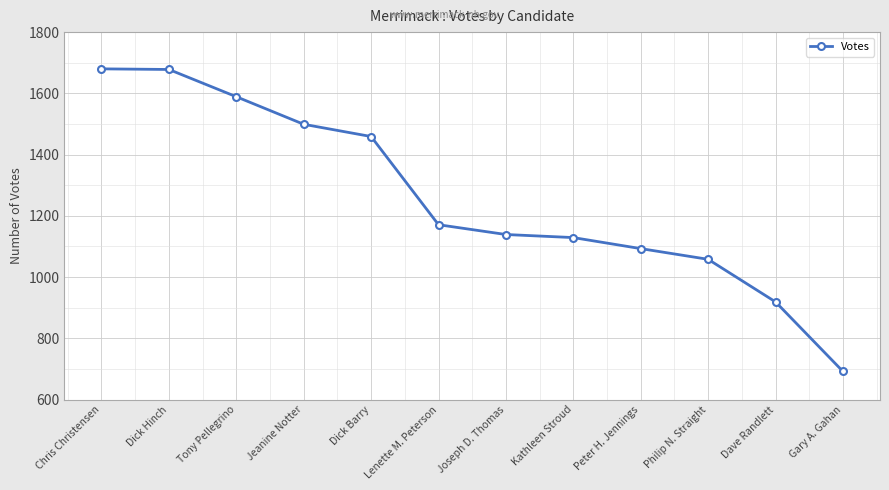

How many lines are shown in the chart?

1